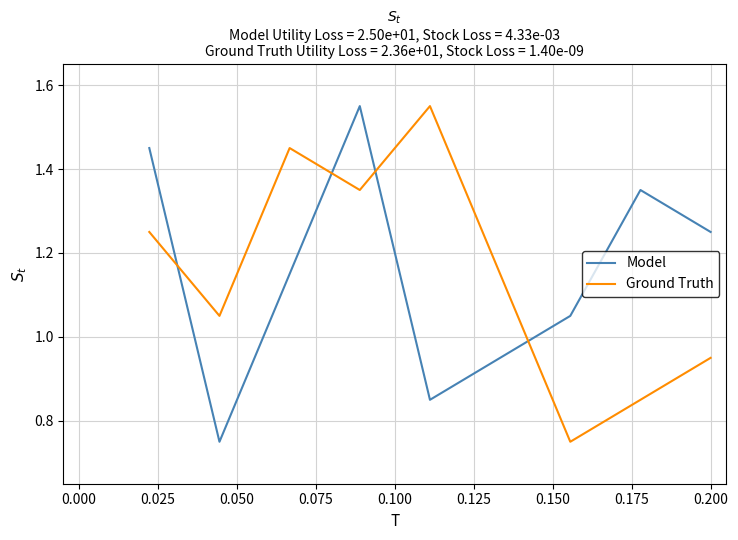

How many intersections are there between Model and Ground Truth?

4